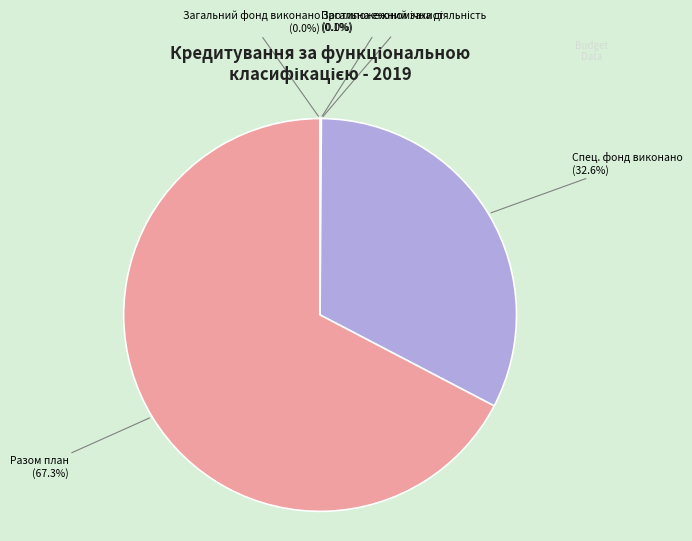

Is there a majority slice in this chart?

Yes